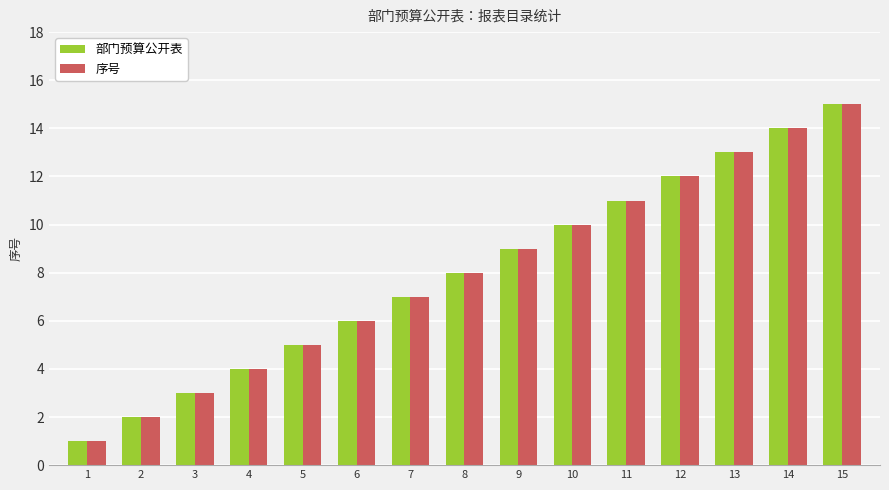

What are all the series names shown in the legend?

部门预算公开表, 序号